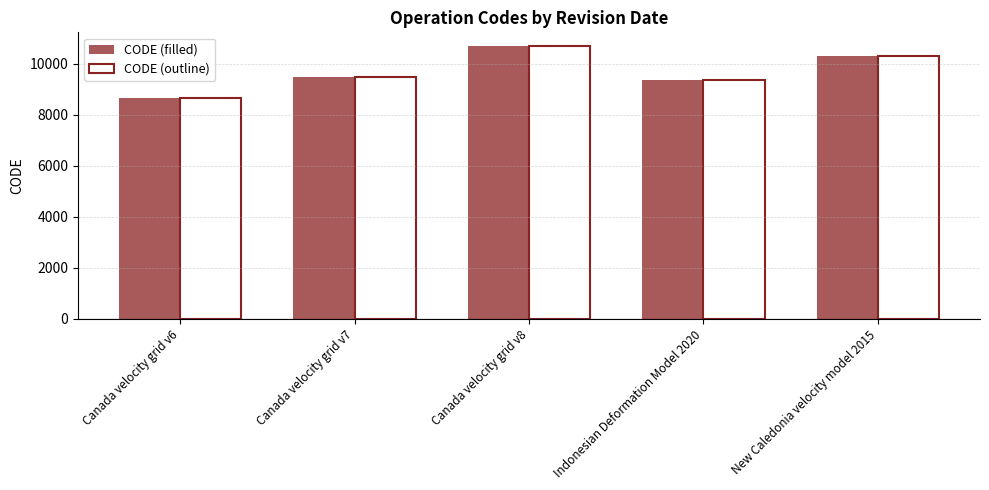

What is the value of the CODE (filled) bar at the 2nd from the left?

9483